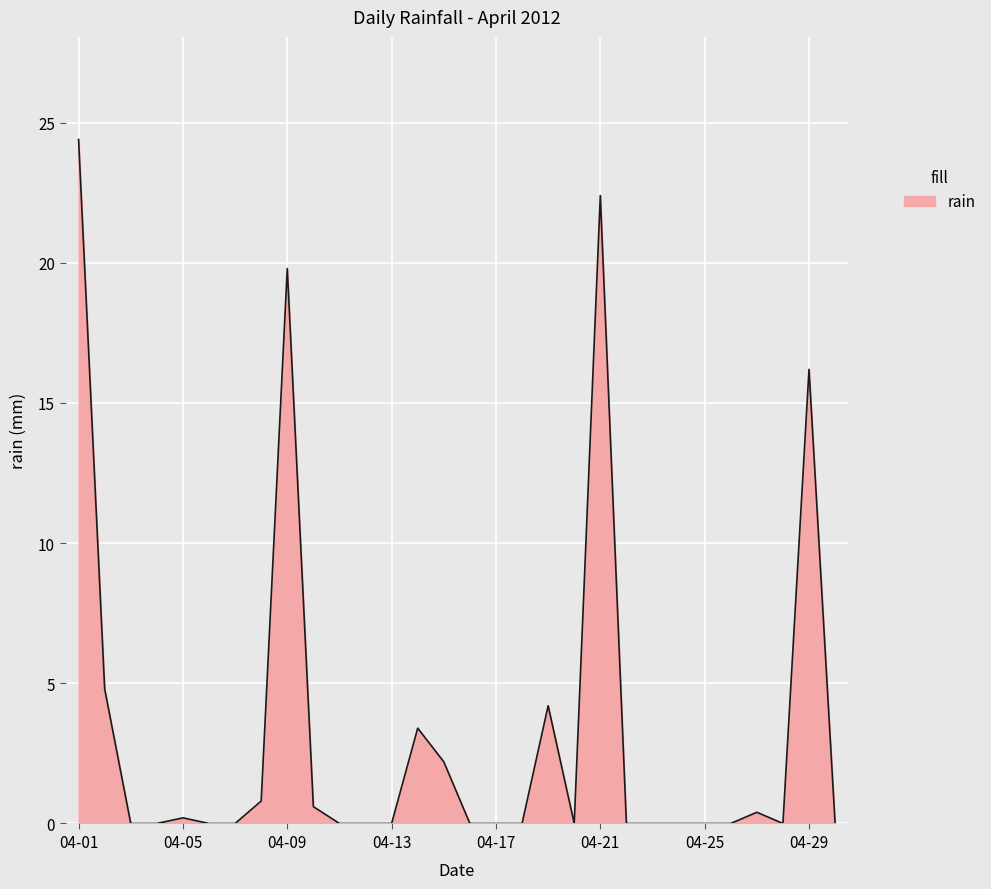

What is the difference between the maximum and minimum values?

24.4